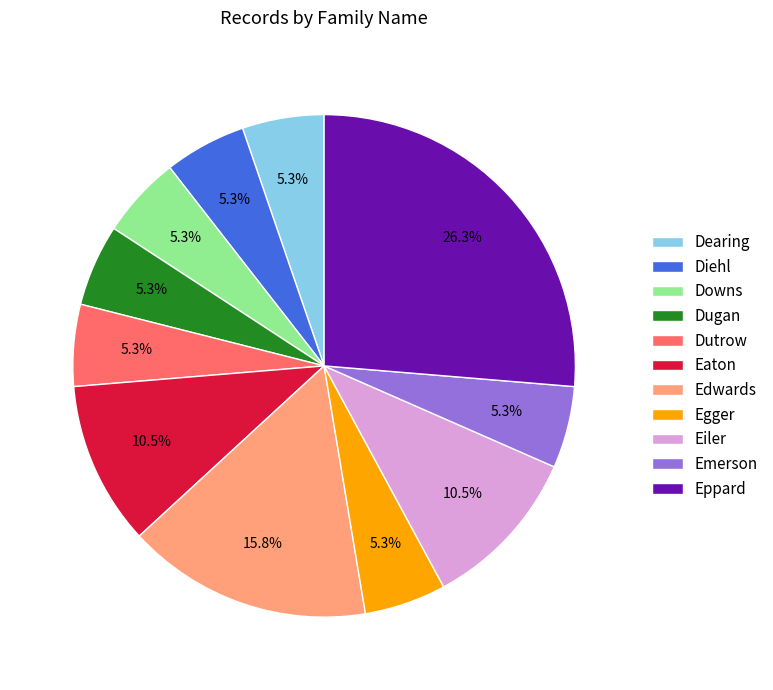

Combined, do Downs and Dearing account for over 50%?

No